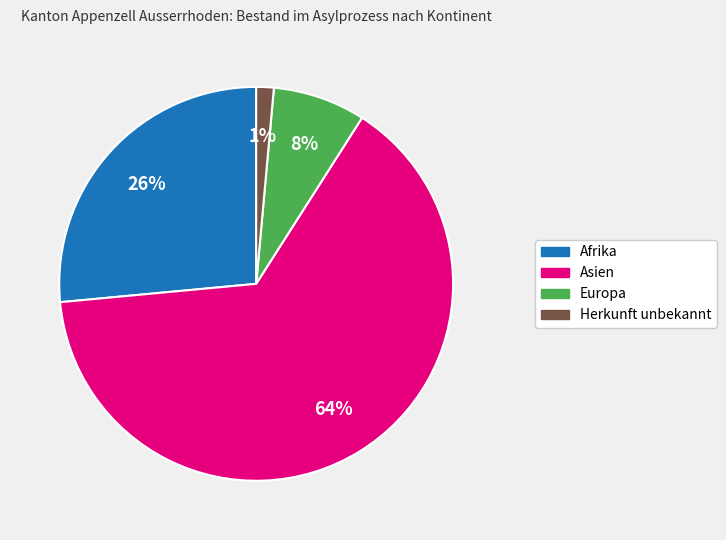

To the nearest percent, what is the average slice percentage?

25%